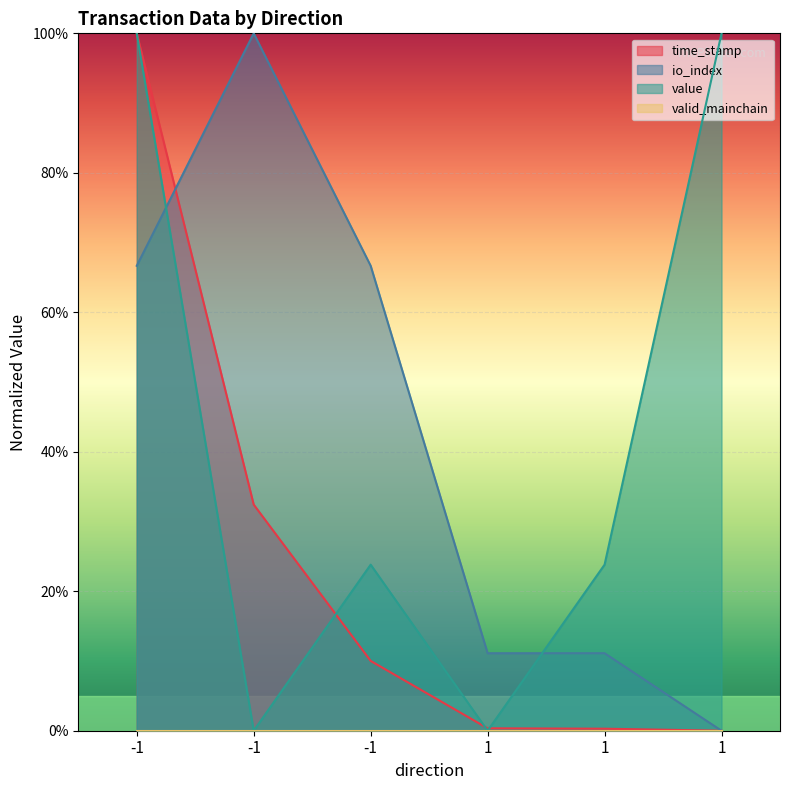

Does the chart display data point markers on the line(s)?

No